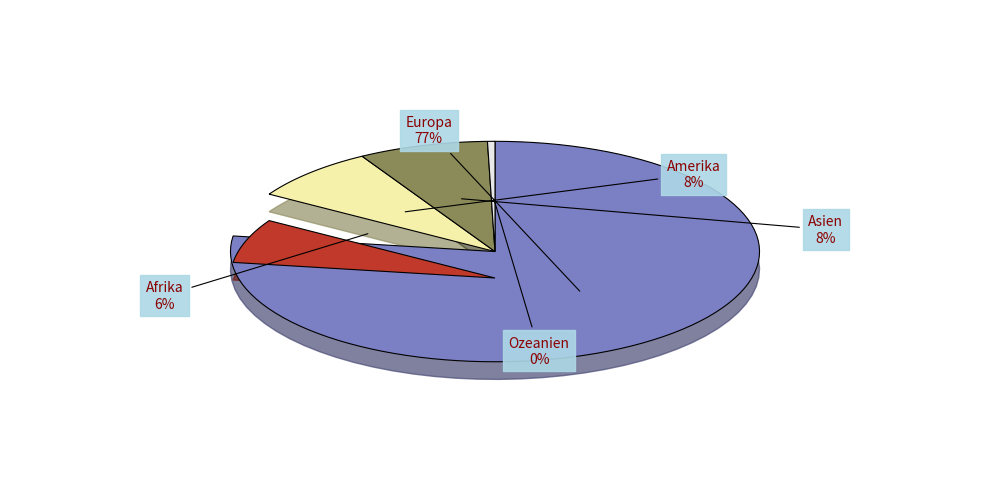

How many segments does this pie chart have?

5